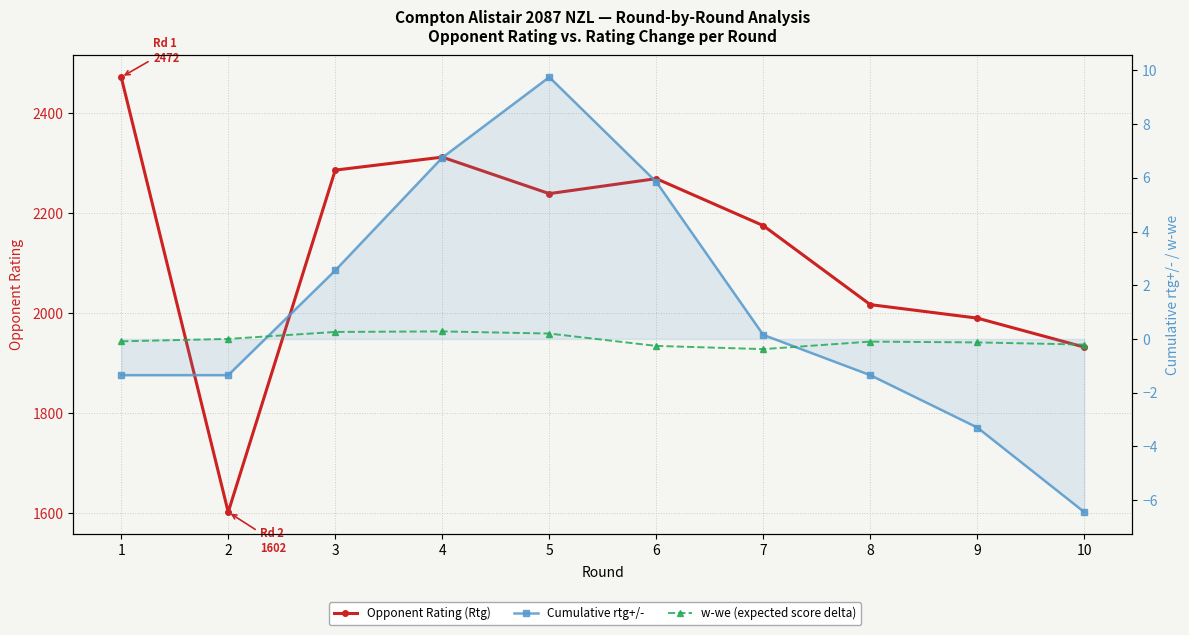

What is the difference between the Cumulative rtg+/- values at 1 and 5?

11.1